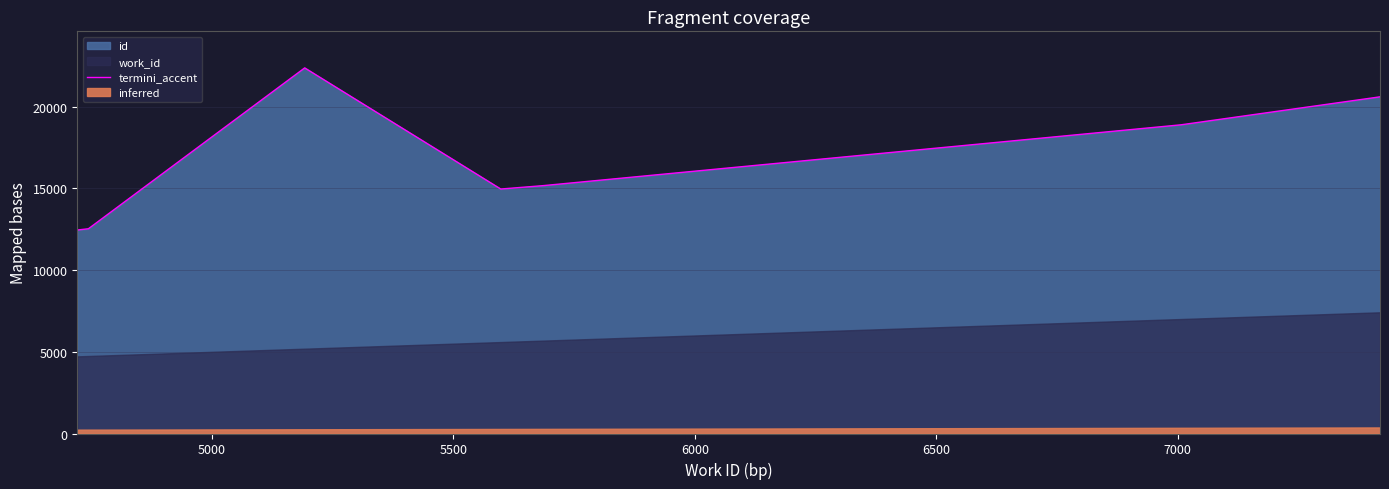

What is the highest value of the termini_accent series?

22378